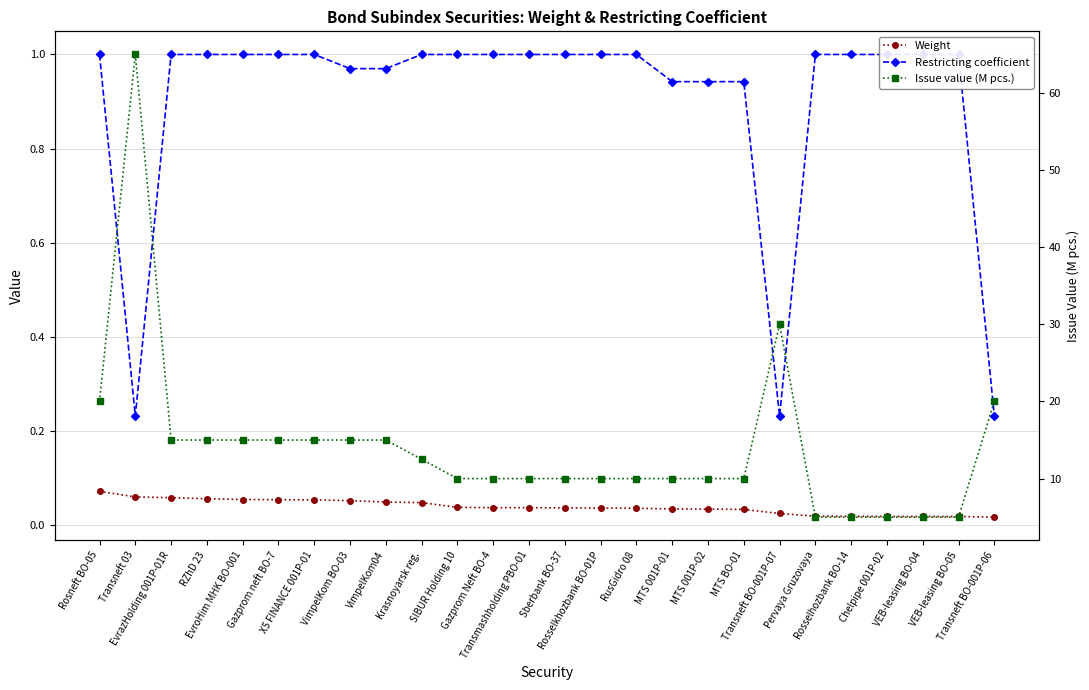

True or false: Weight and Restricting coefficient intersect in this chart.

False